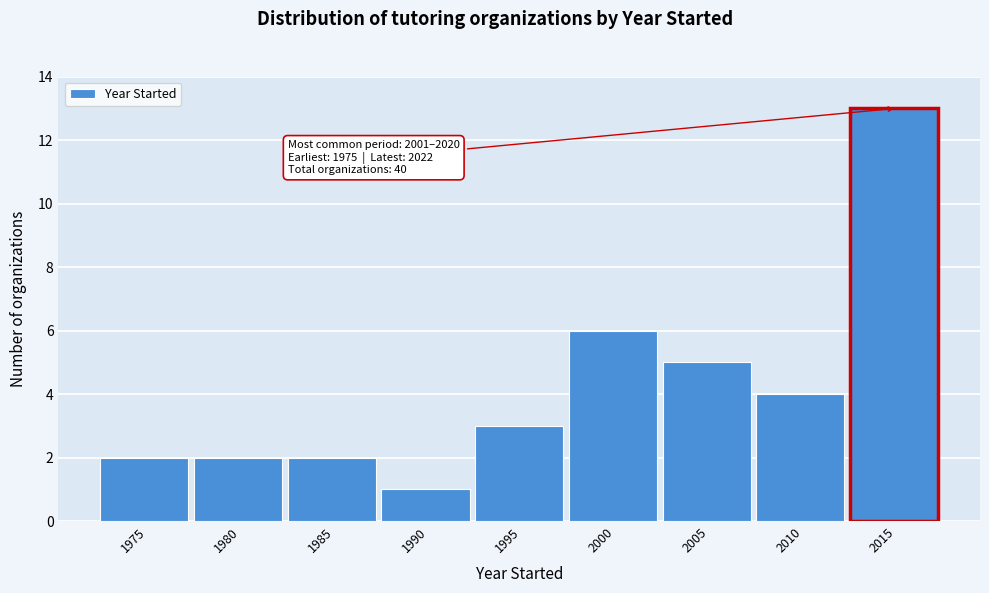

Reading left to right, extract all data points from this chart.

1975=2	1980=2	1985=2	1990=1	1995=3	2000=6	2005=5	2010=4	2015=13